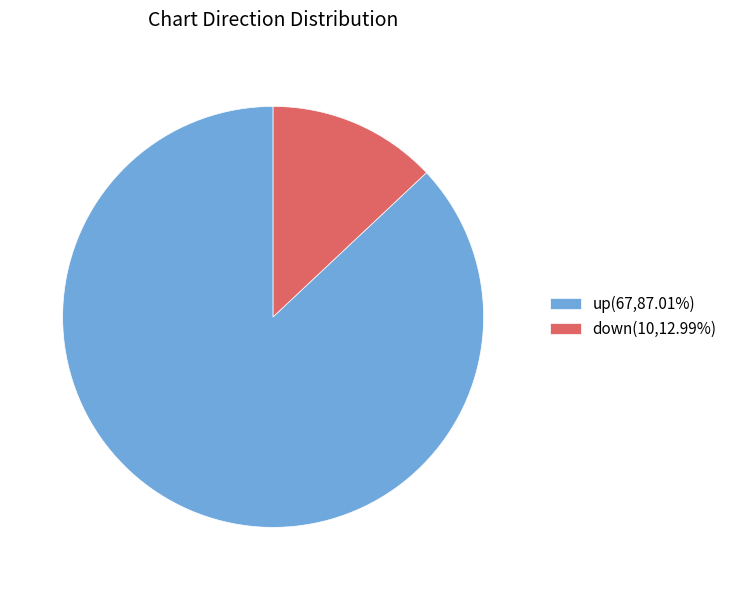

Which has a higher value, up or down?

up